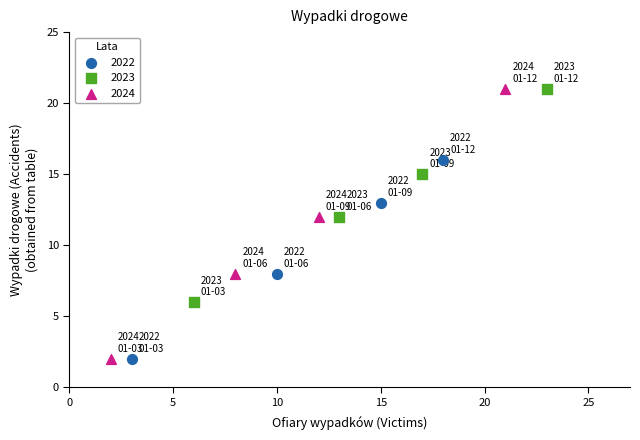

Which series has the widest spread of Y values?

2024